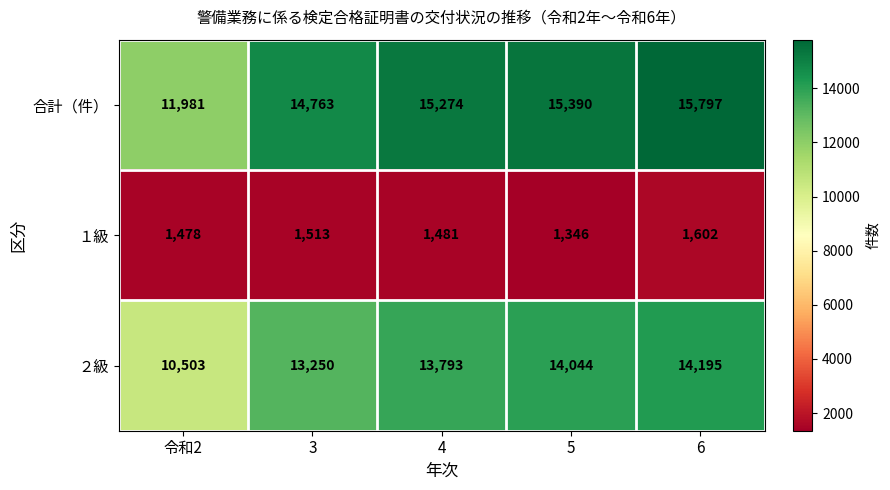

List the labels in order of １級 value, smallest first.

5, 令和2, 4, 3, 6